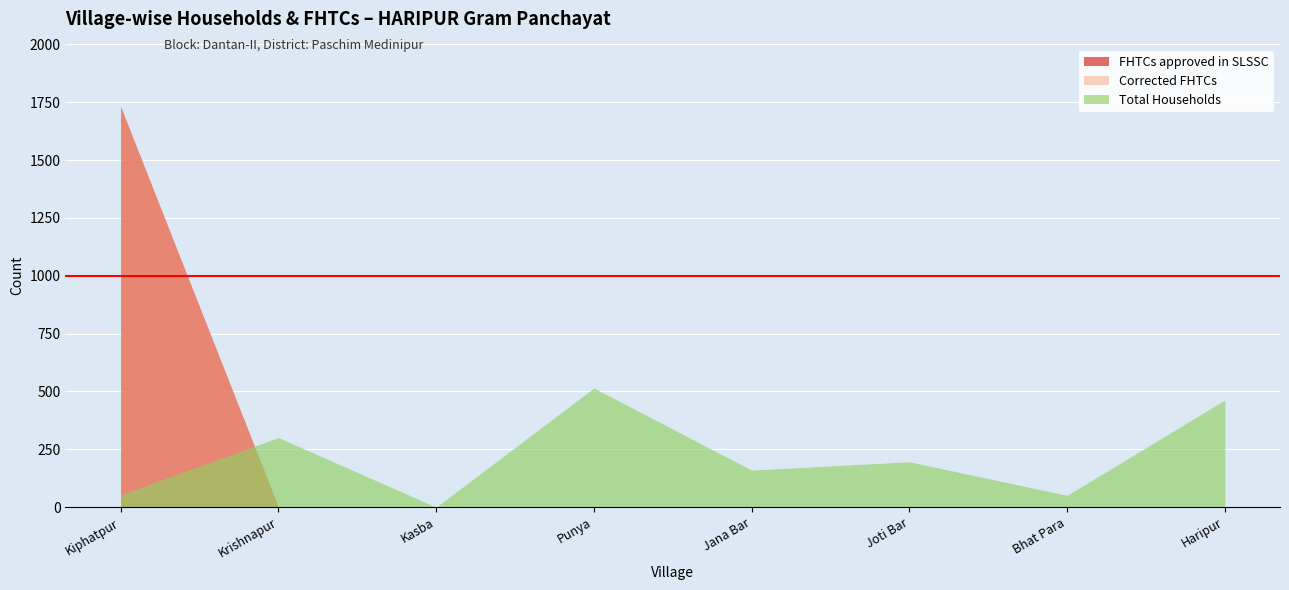

True or false: FHTCs approved in SLSSC and Total Households cross at least once.

True